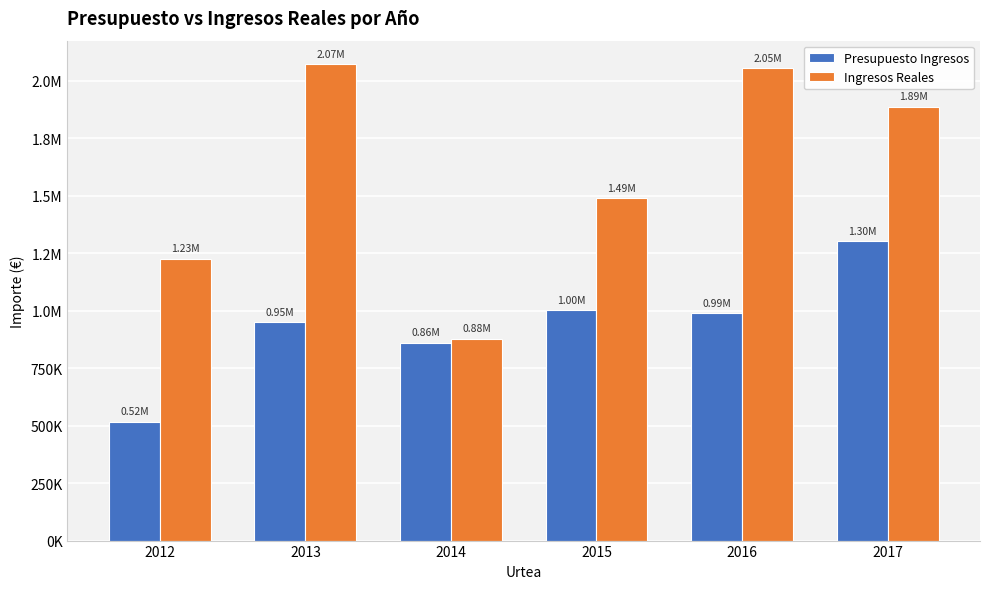

Reading right to left, what are all the values shown in this chart?

Presupuesto Ingresos: 1300603.1	988052.2	1001845.5	860513.6	949643.1	516001.0
Ingresos Reales: 1886125.3	2053664.2	1487149.4	877303.1	2069733.8	1225798.5